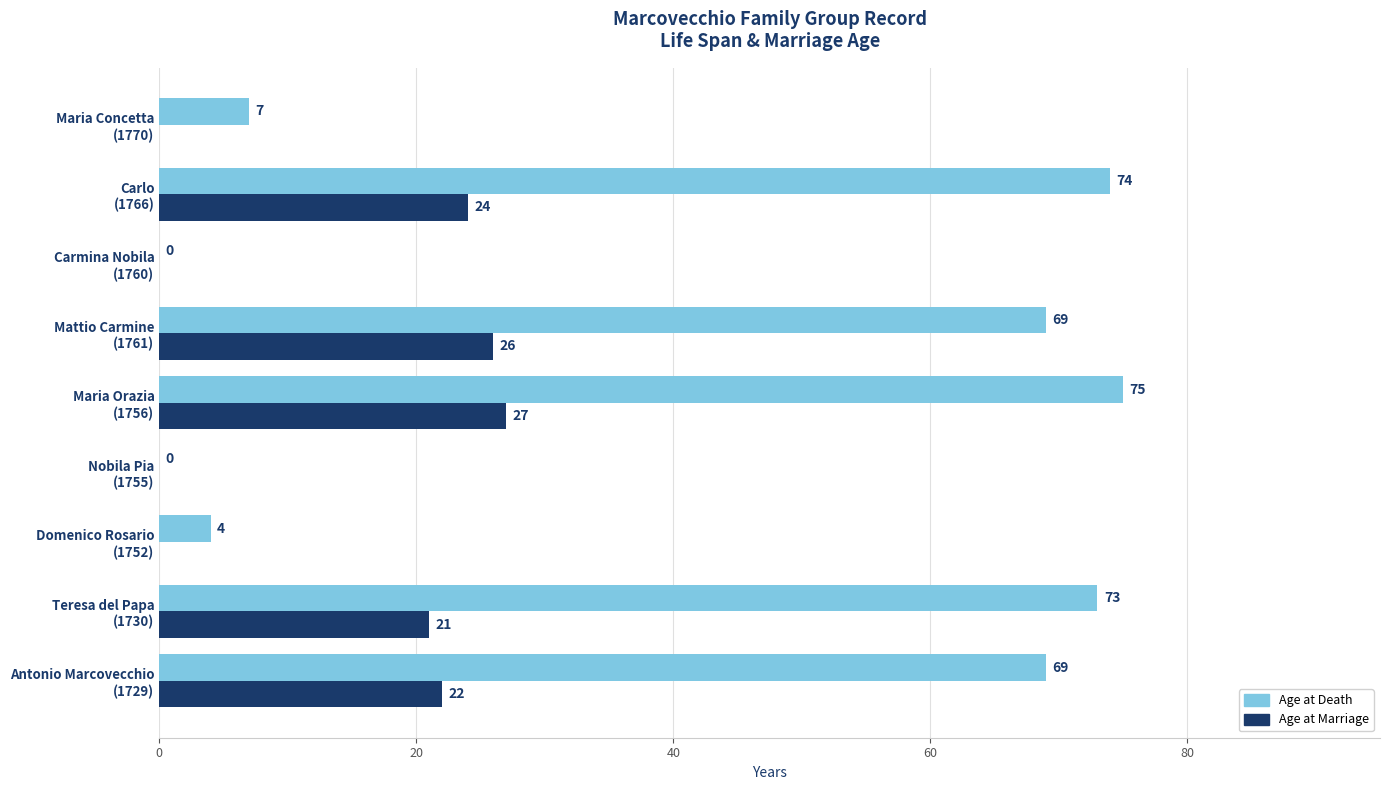

What is the sum of all Age at Death values?

371